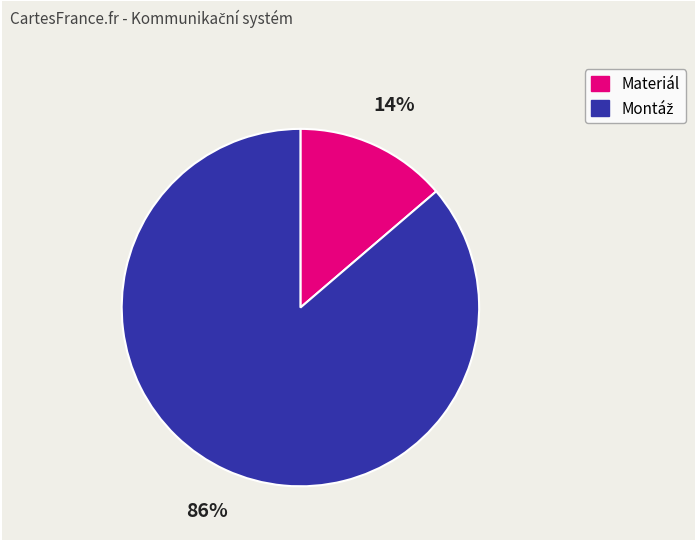

To the nearest percent, what portion does Materiál represent?

14%